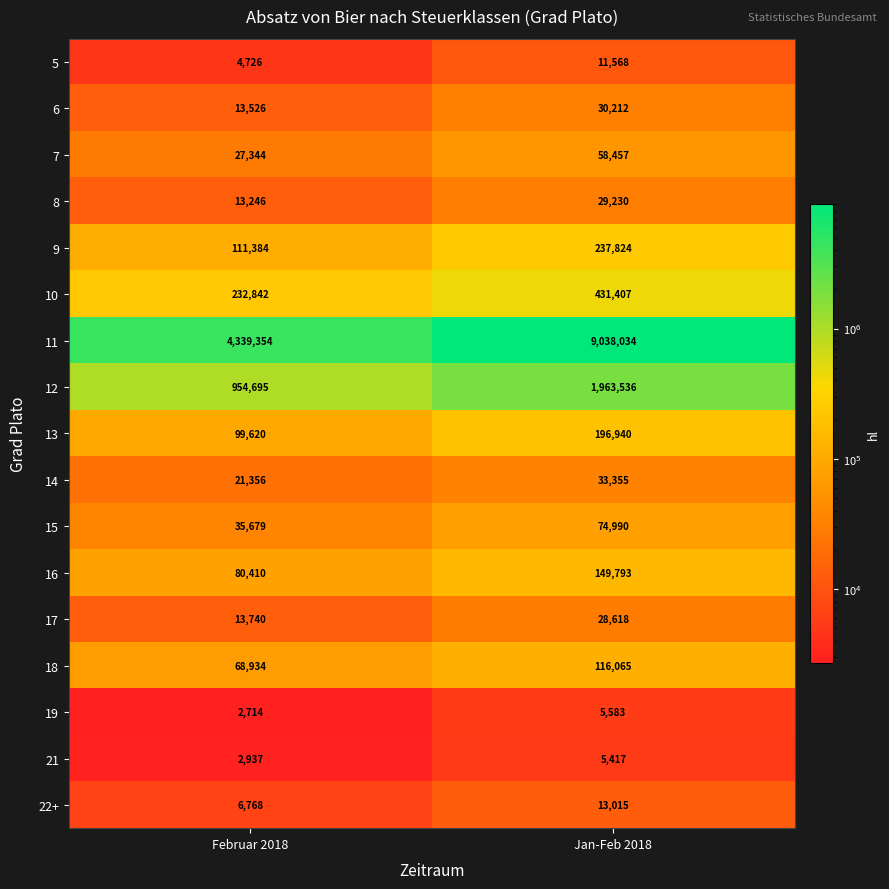

What is the difference between the 5 values at Jan-Feb 2018 and Februar 2018?

6842